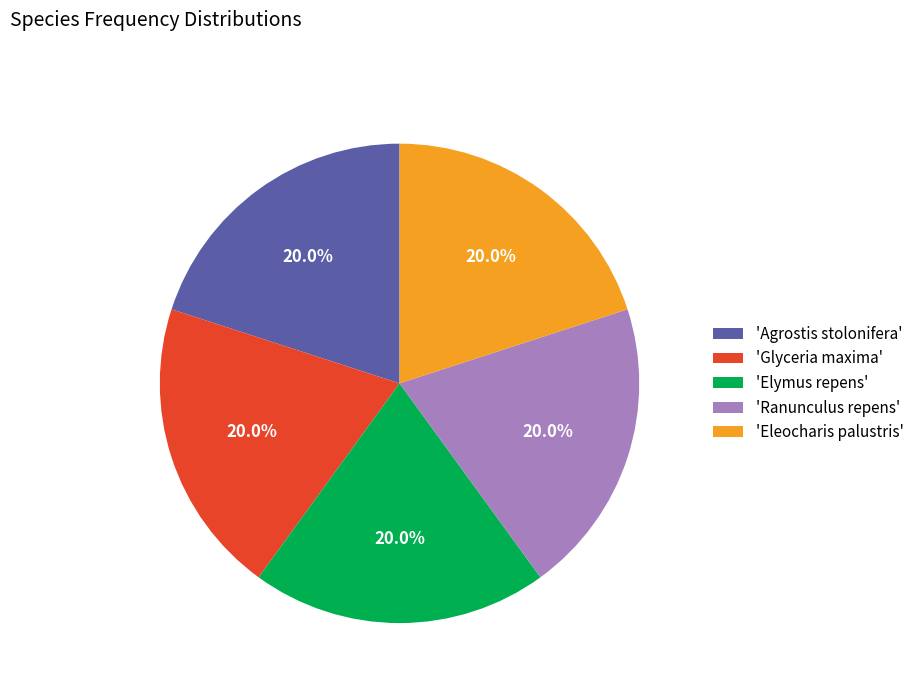

Is there a majority slice in this chart?

No